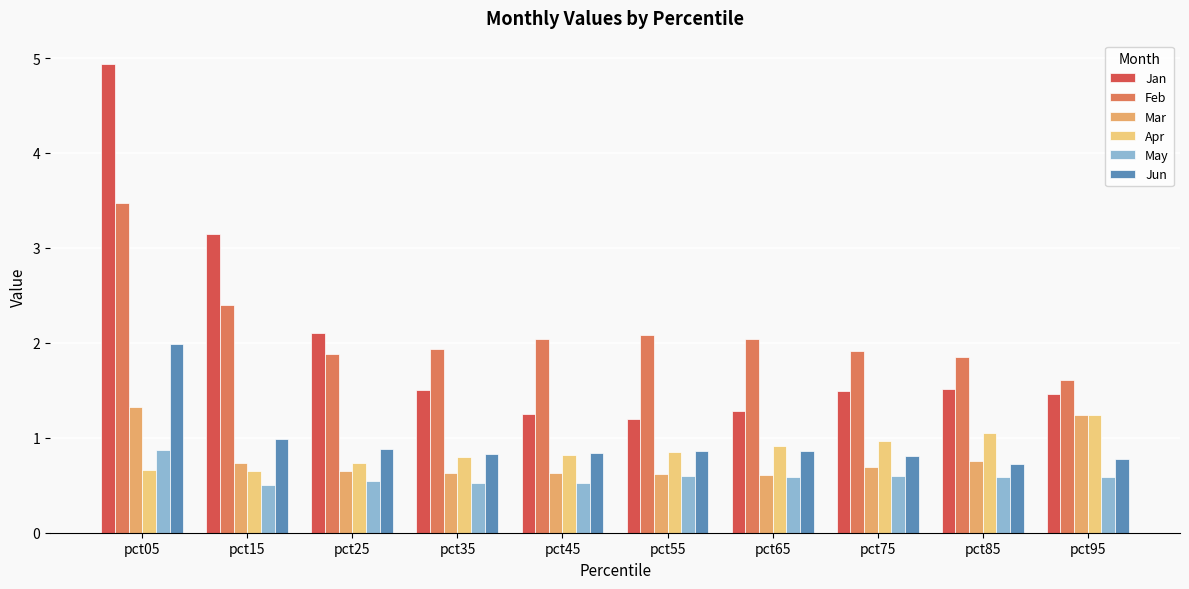

How many bars are there in total?

60